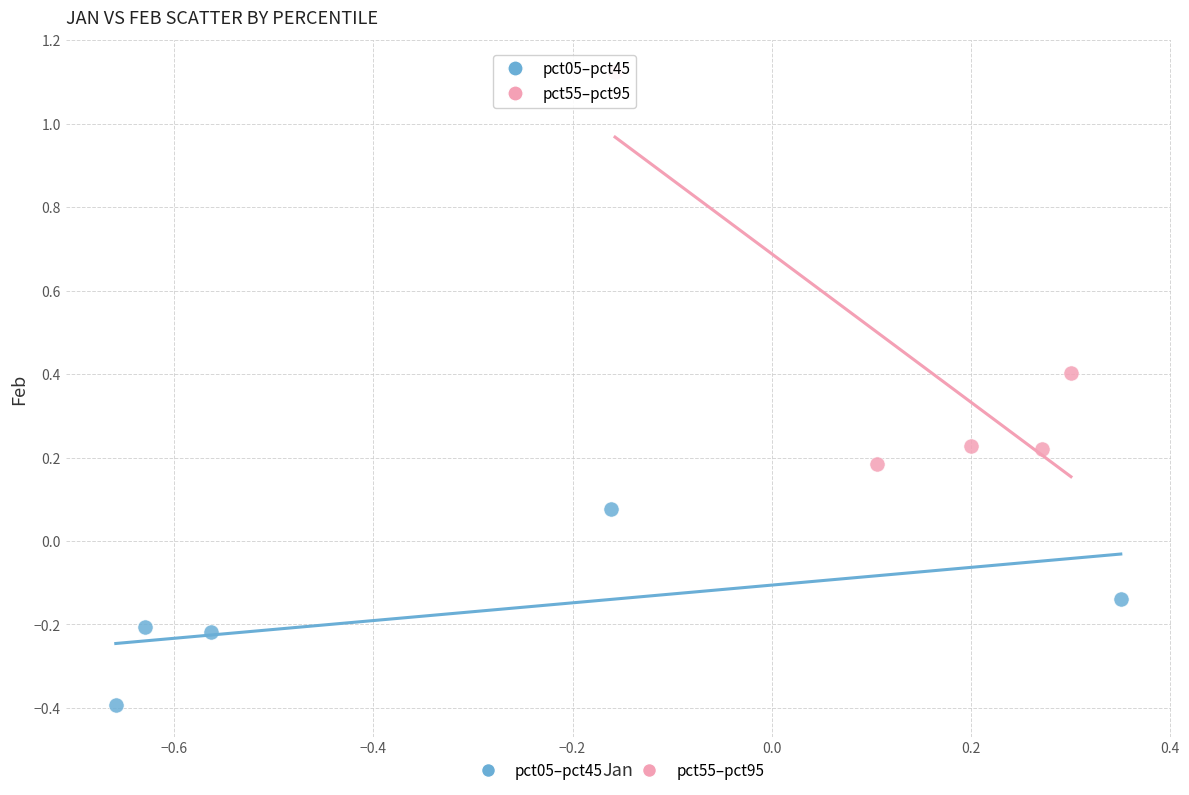

Which series has the largest Y range (max minus min)?

pct55–pct95